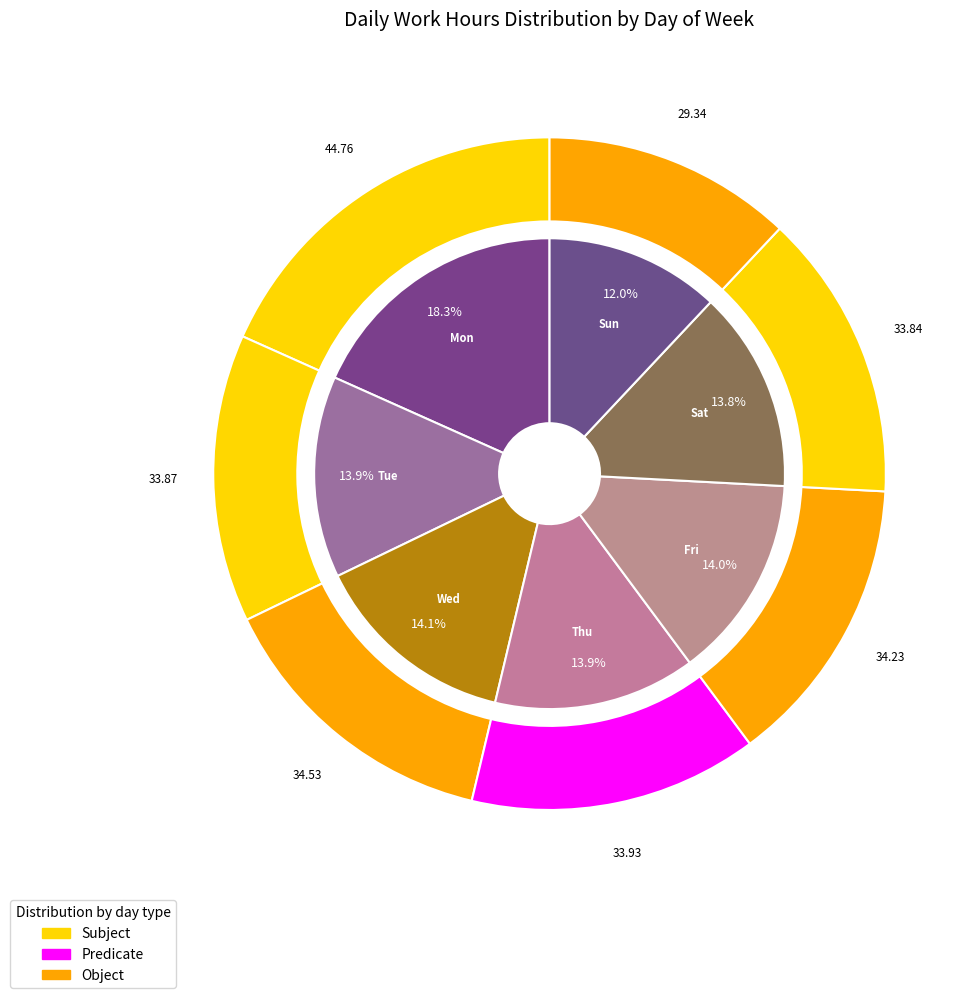

Does Wed account for over 50% of the chart?

No